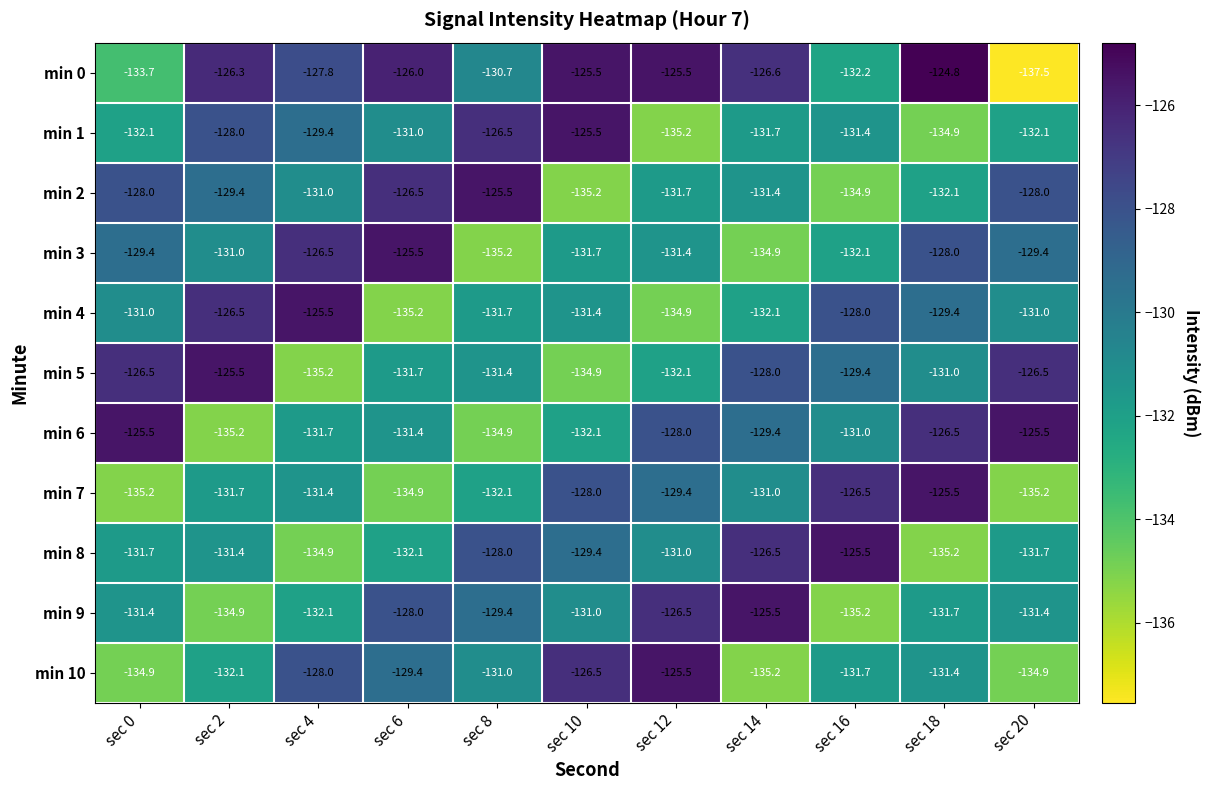

Which series has the largest total across all categories?

min 0